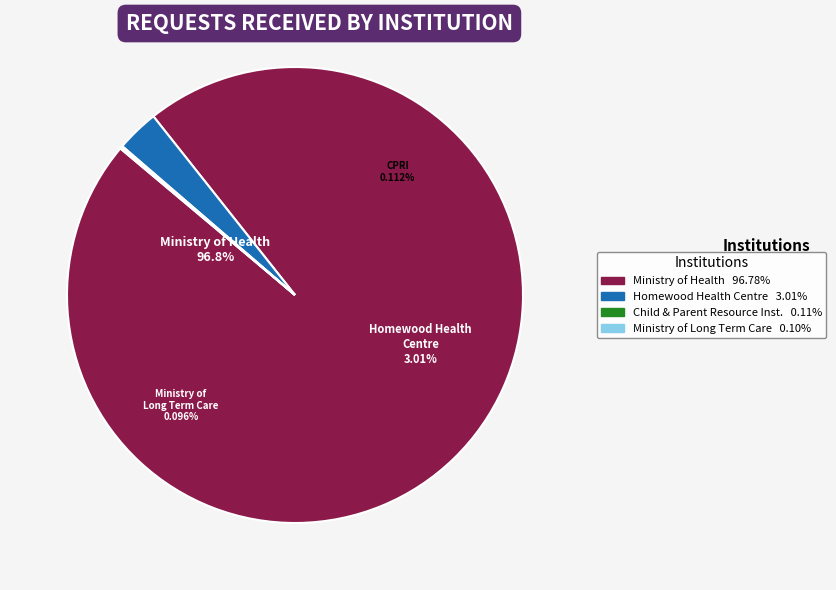

Does Homewood Health Centre Inc. represent more than half of the total?

No